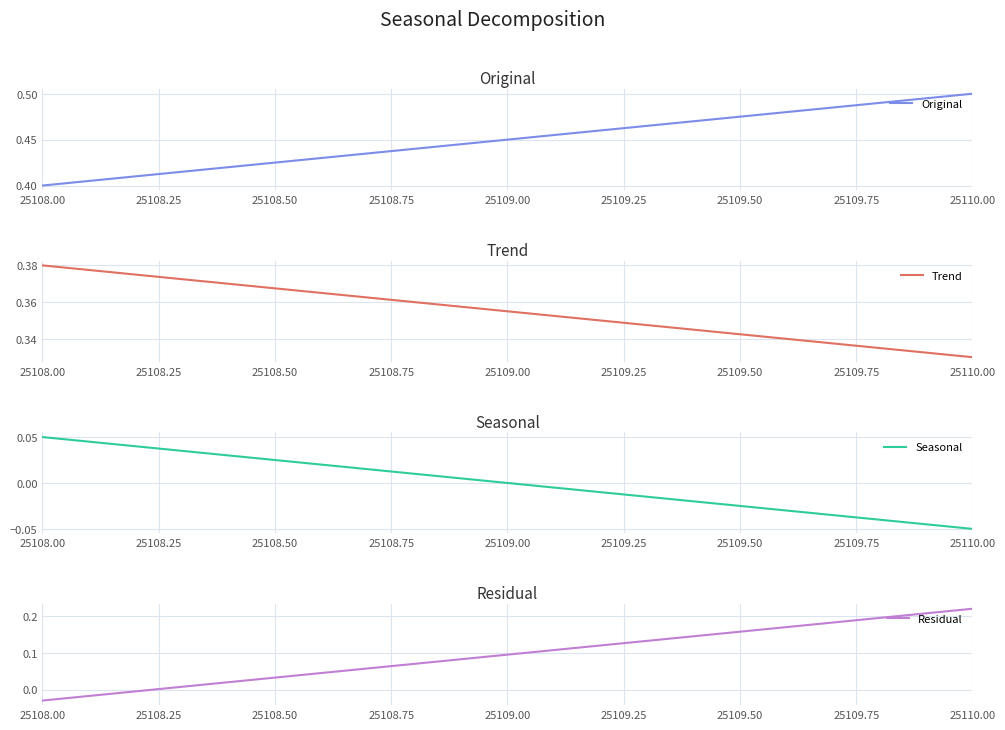

What is the value of the Trend point at the 1st from the left?

0.4